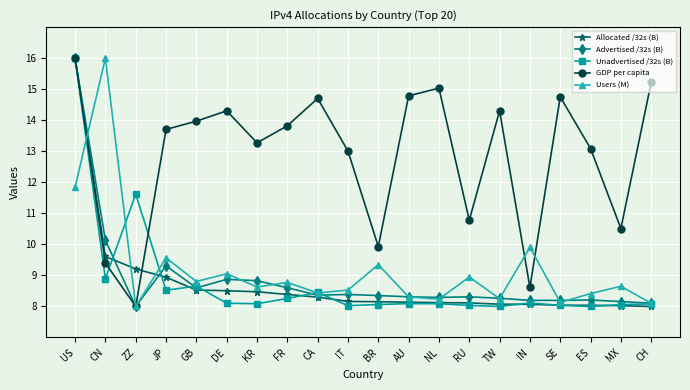

At which category does Users (M) reach its first local valley?

ZZ